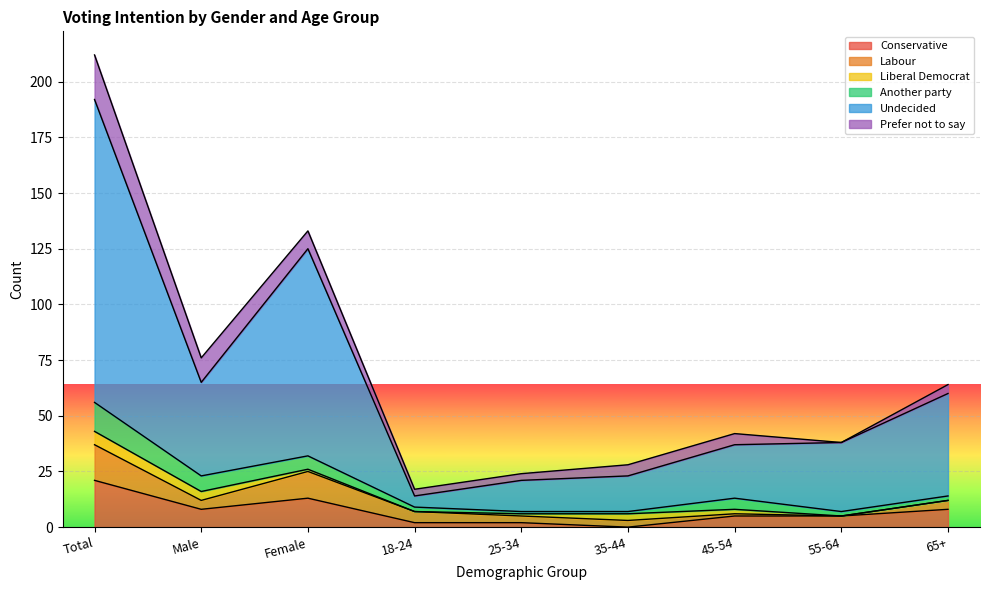

What are all the series names shown in the legend?

Conservative, Labour, Liberal Democrat, Another party, Undecided, Prefer not to say